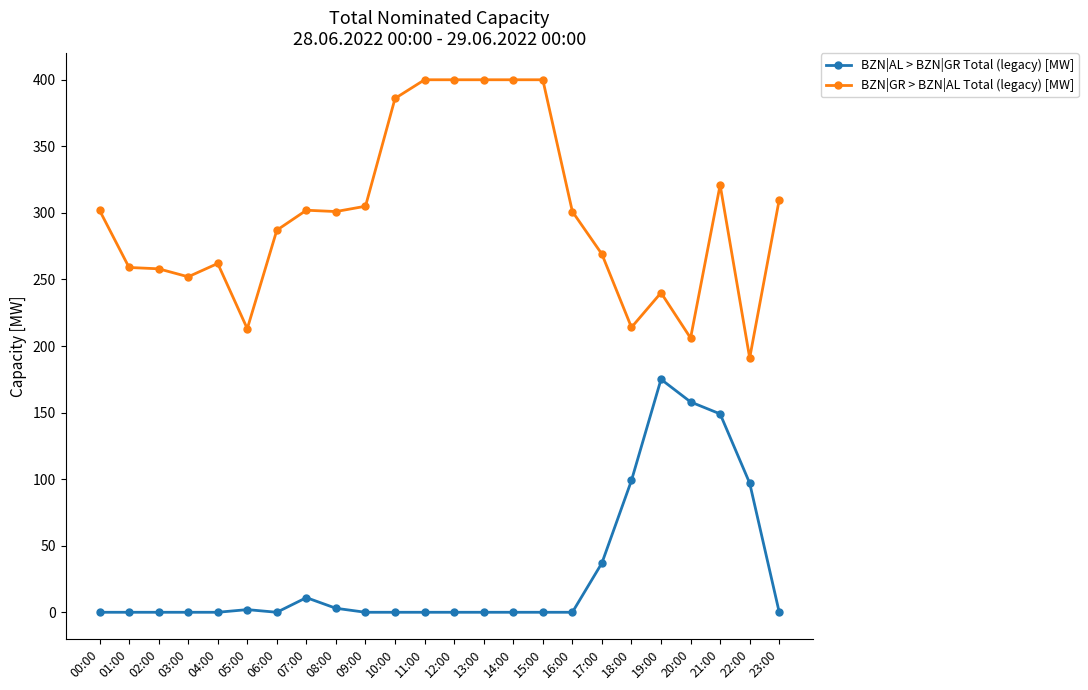

True or false: BZN|AL > BZN|GR Total (legacy) [MW] and BZN|GR > BZN|AL Total (legacy) [MW] cross at least once.

False